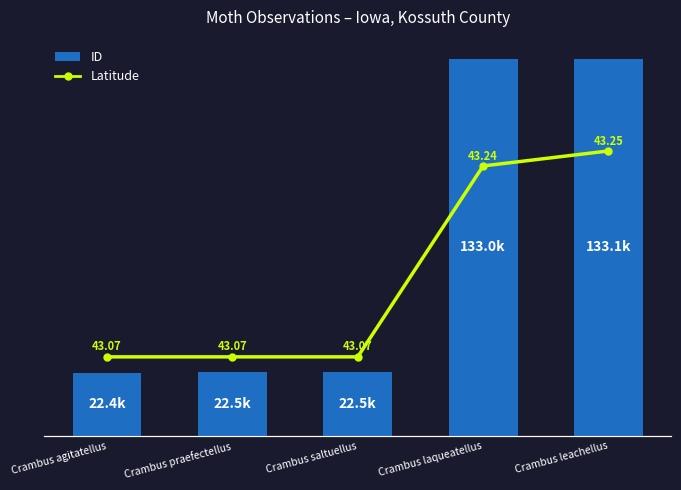

True or false: ID has a value of 133074.0 at Crambus leachellus.

True